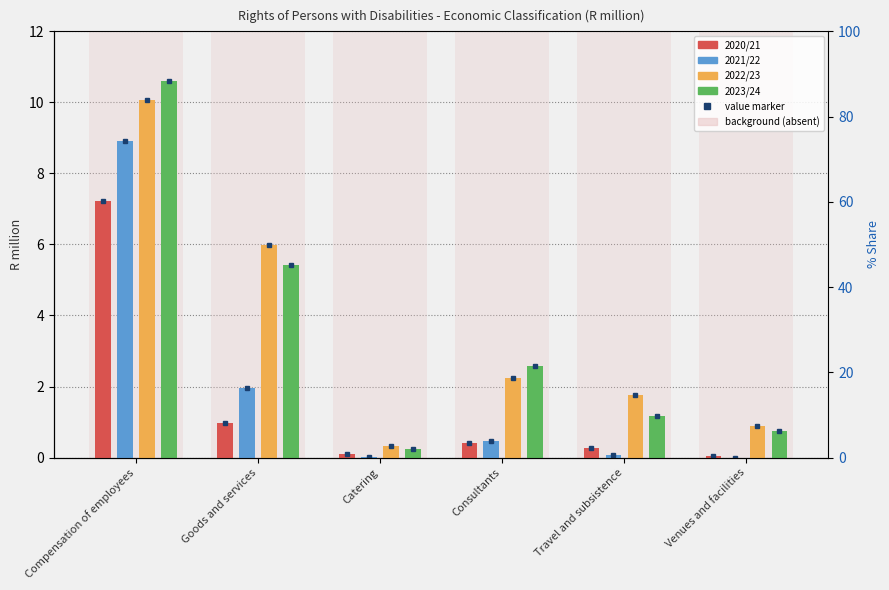

Which series changed the most between Goods and services and Consultants?

2022/23